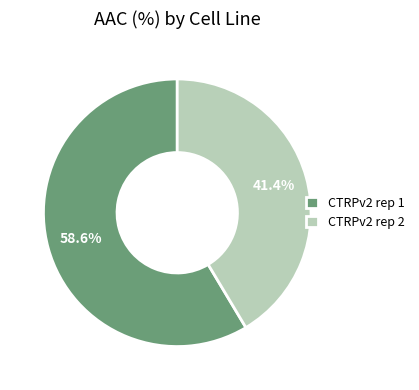

To the nearest percent, what is the average slice percentage?

50%